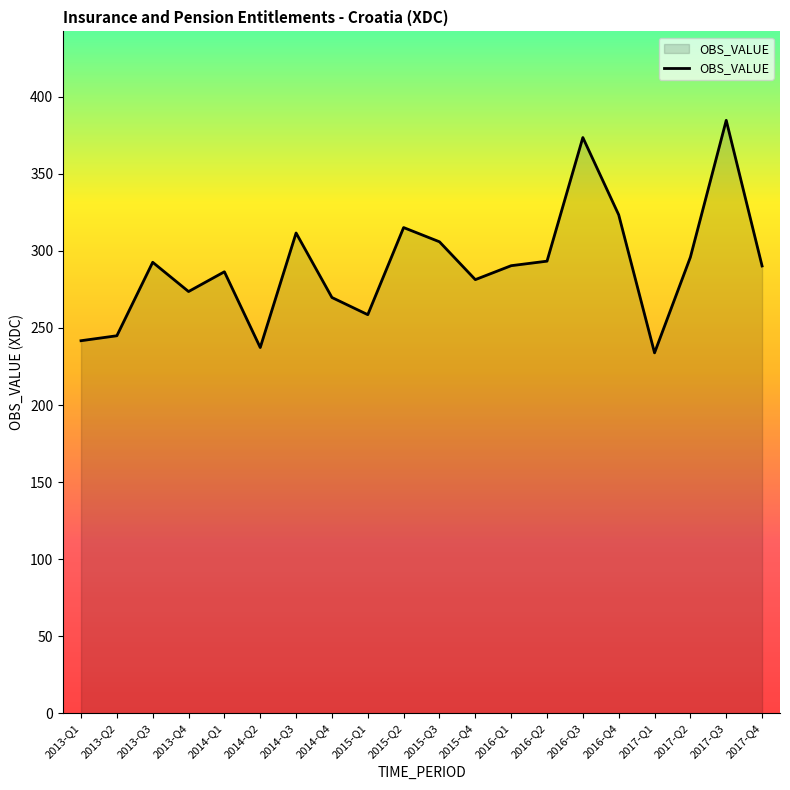

Where is the first local maximum?

2013-Q3